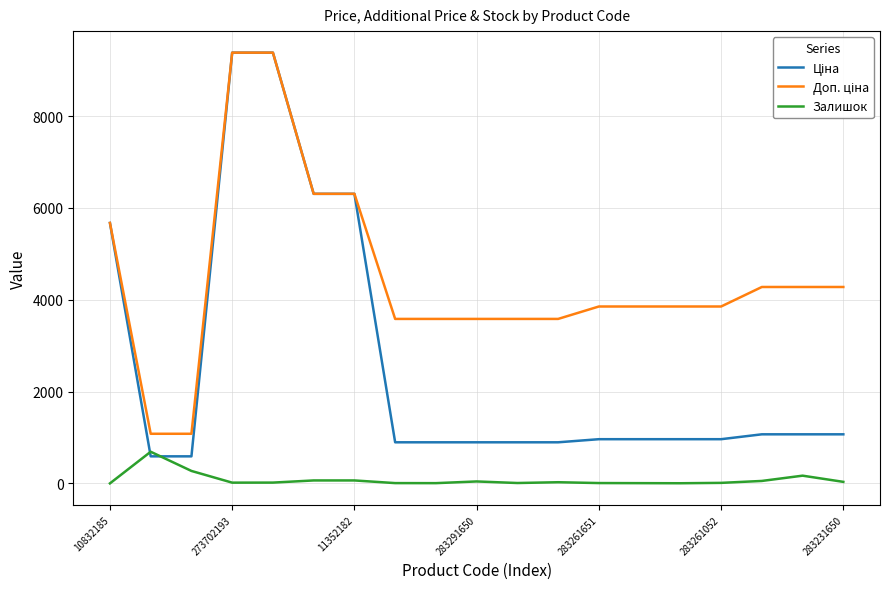

List the series in order of their overall mean, highest first.

Доп. ціна, Ціна, Залишок